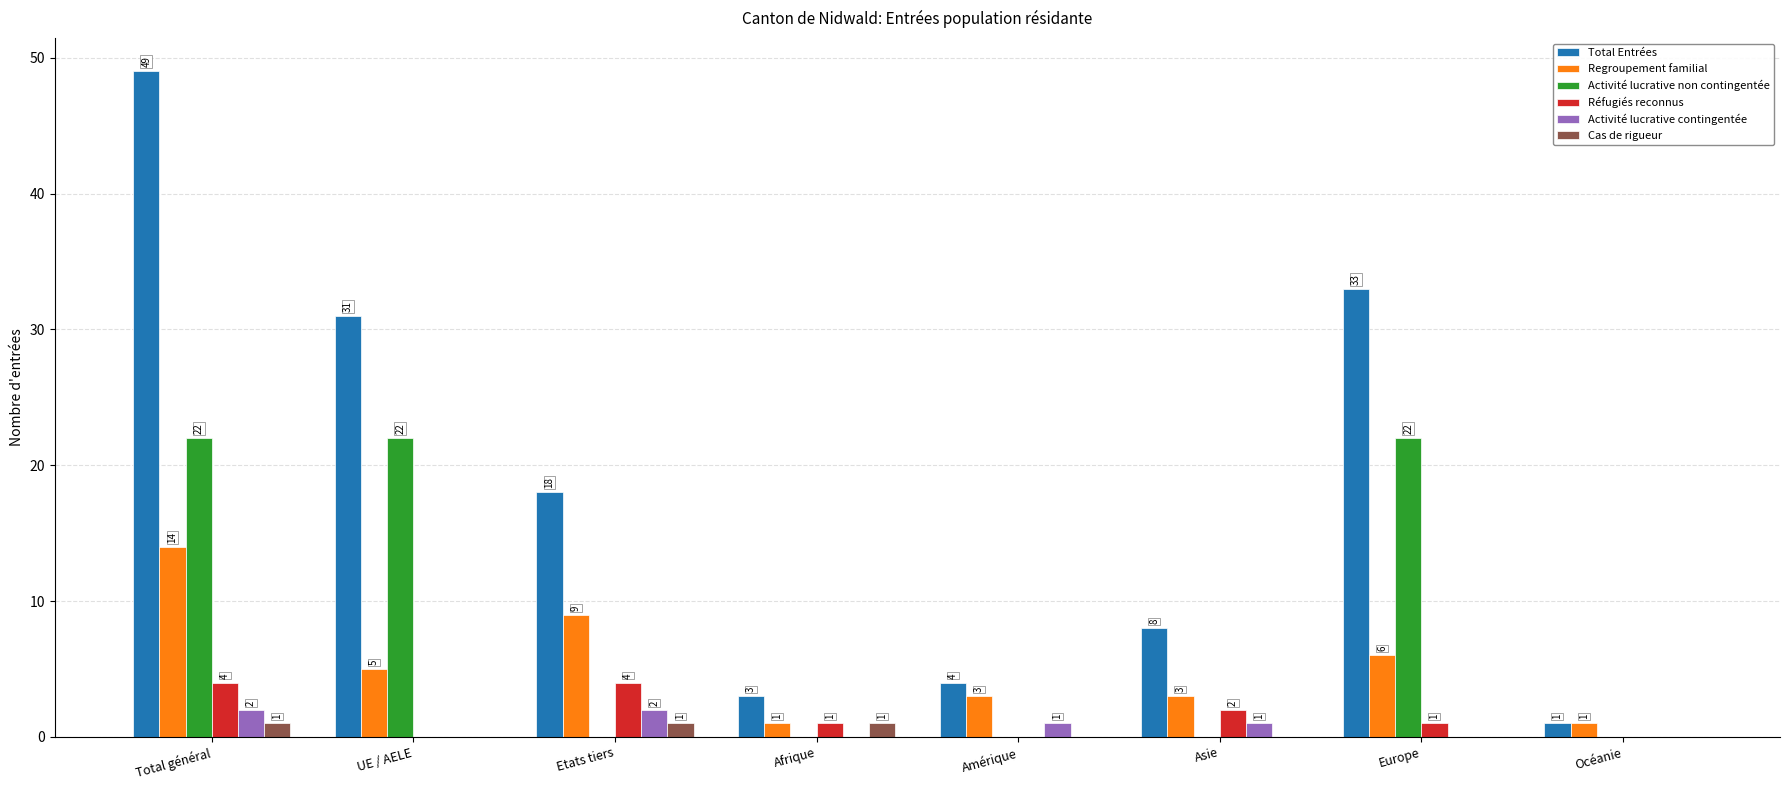

What is the average value of the Total Entrées series?

18